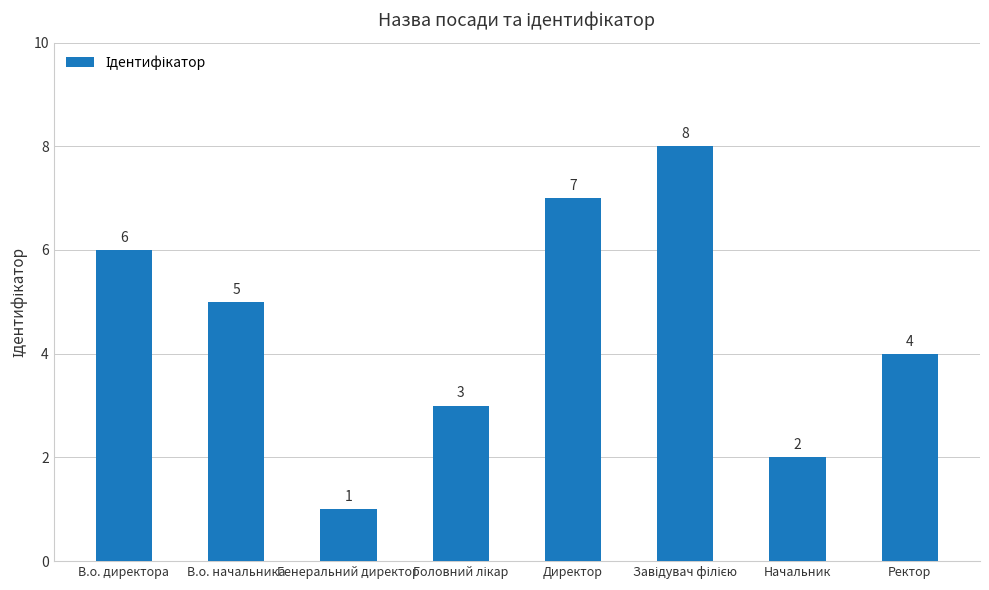

Which has a higher value, Генеральний директор or В.о. директора?

В.о. директора